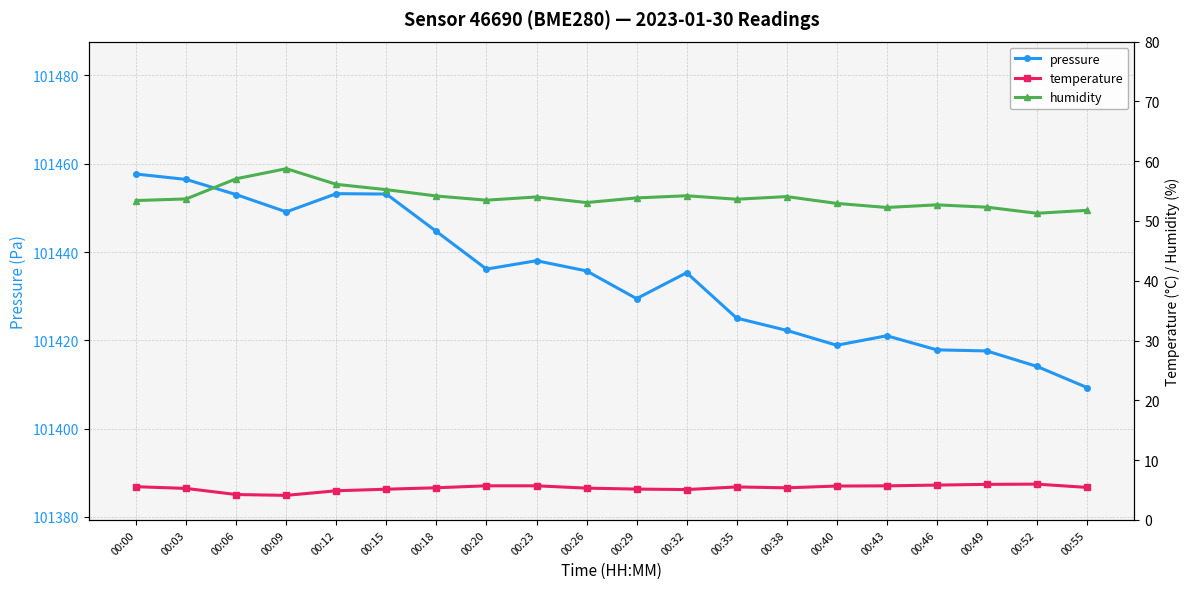

What is the highest value of the humidity series?

58.8